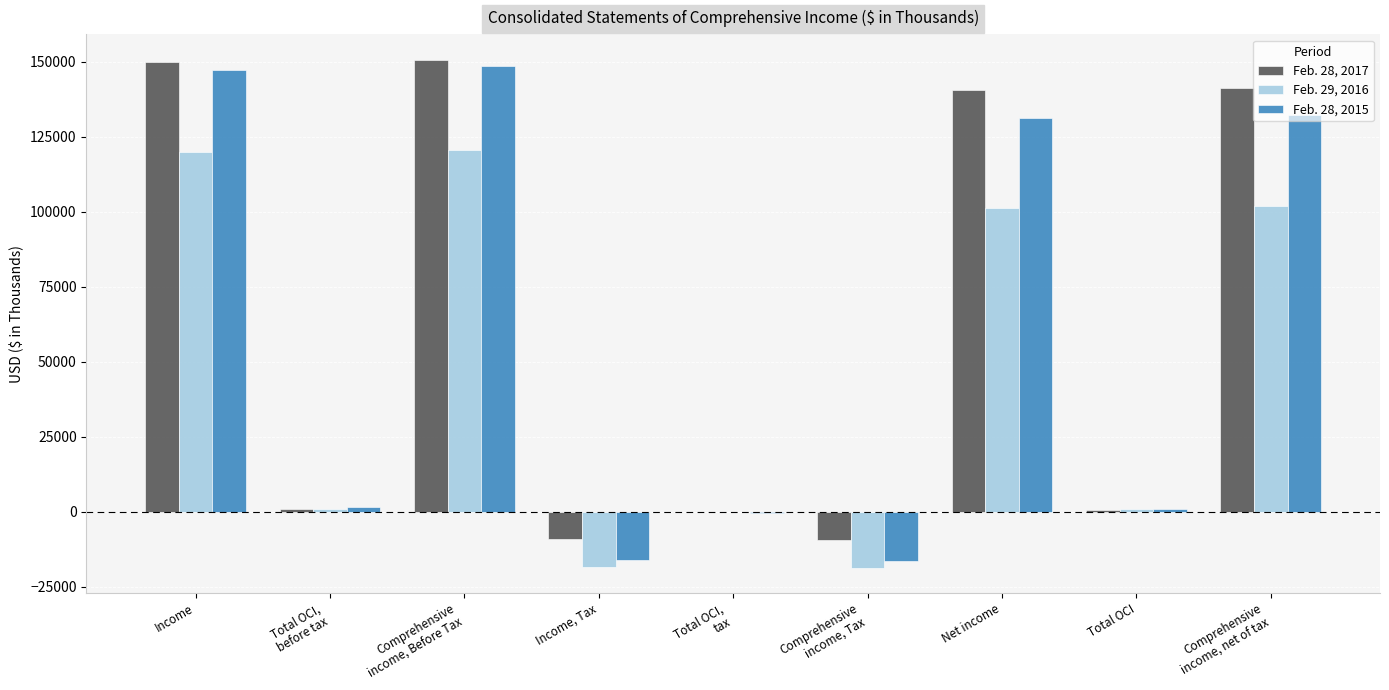

What is the maximum value shown in the chart?

150640